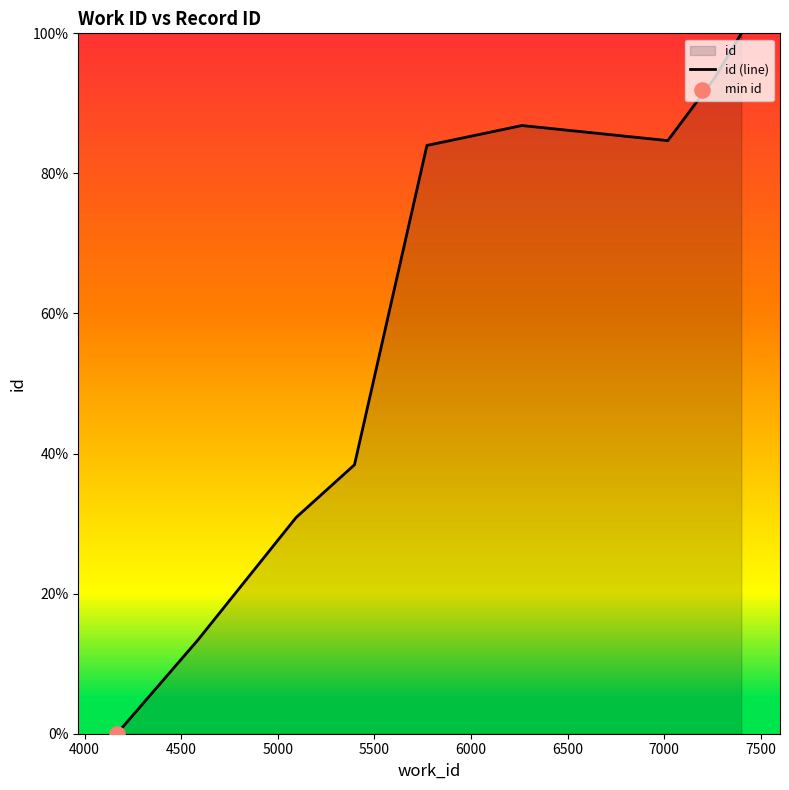

What is the greatest value displayed?

100.0